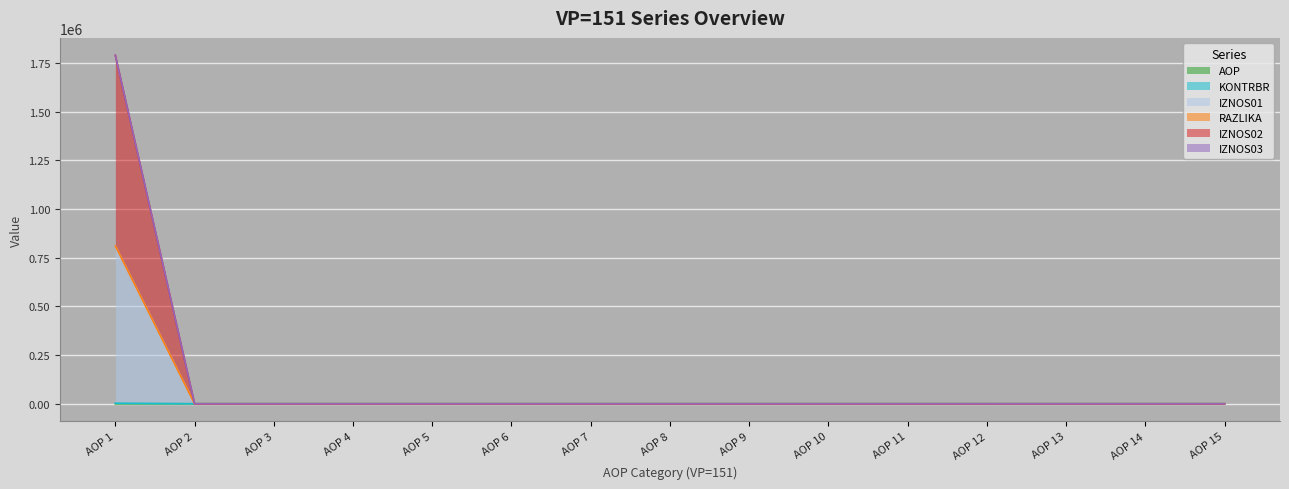

Does the chart display data point markers on the line(s)?

No